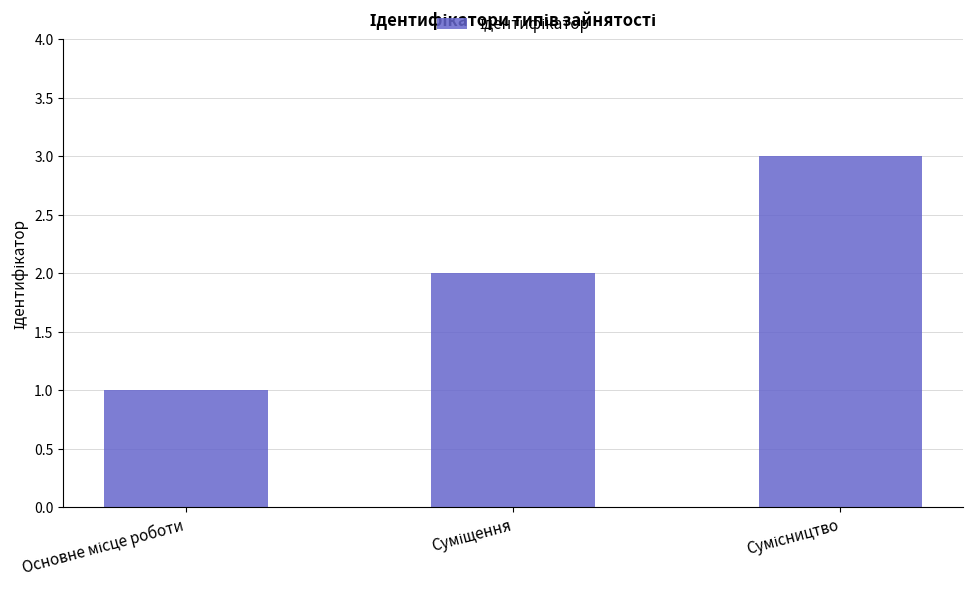

How many categories are shown in the chart?

3